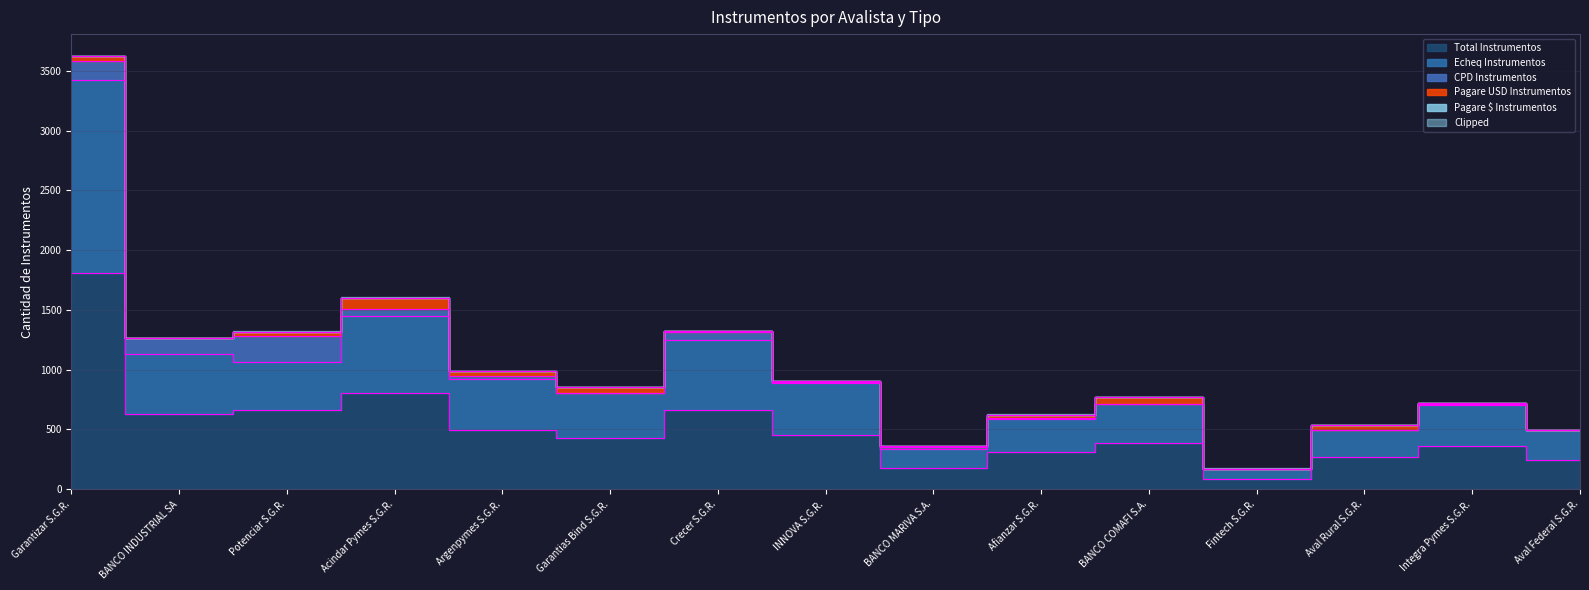

Between INNOVA S.G.R. and Garantias Bind S.G.R., which is larger?

INNOVA S.G.R.